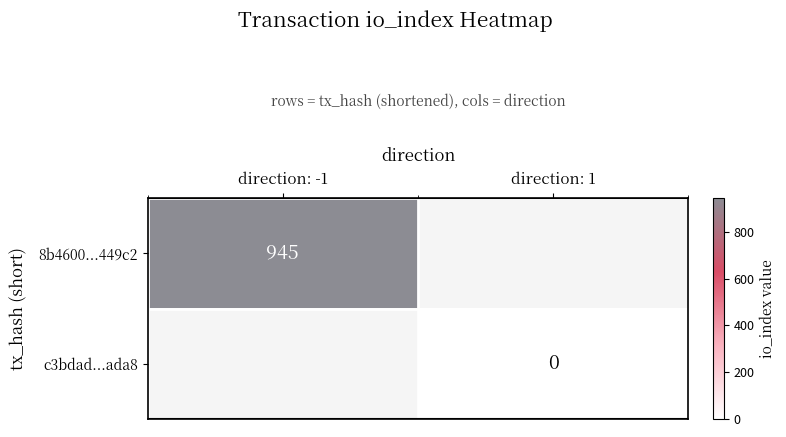

Between direction: 1 and direction: -1, which is larger?

direction: -1